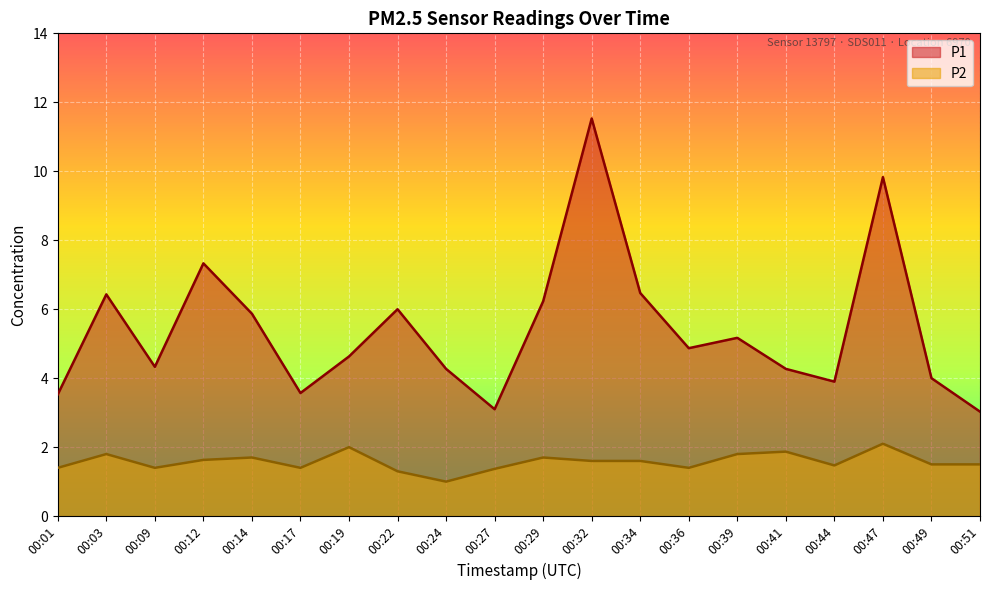

Which series has the widest spread of values?

P1